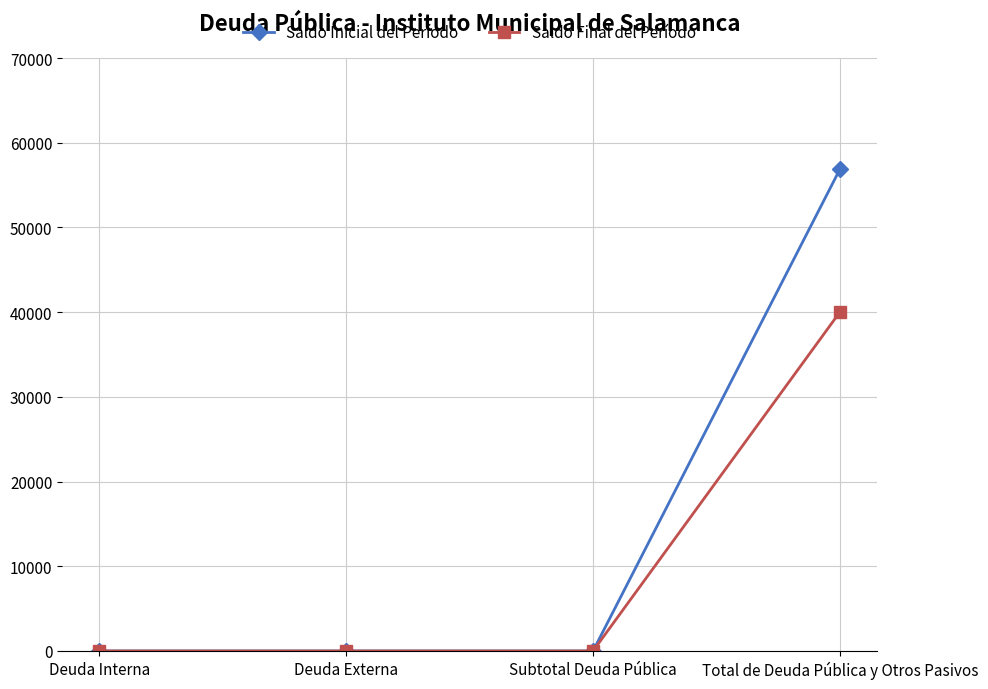

What is the greatest value displayed?

56881.3